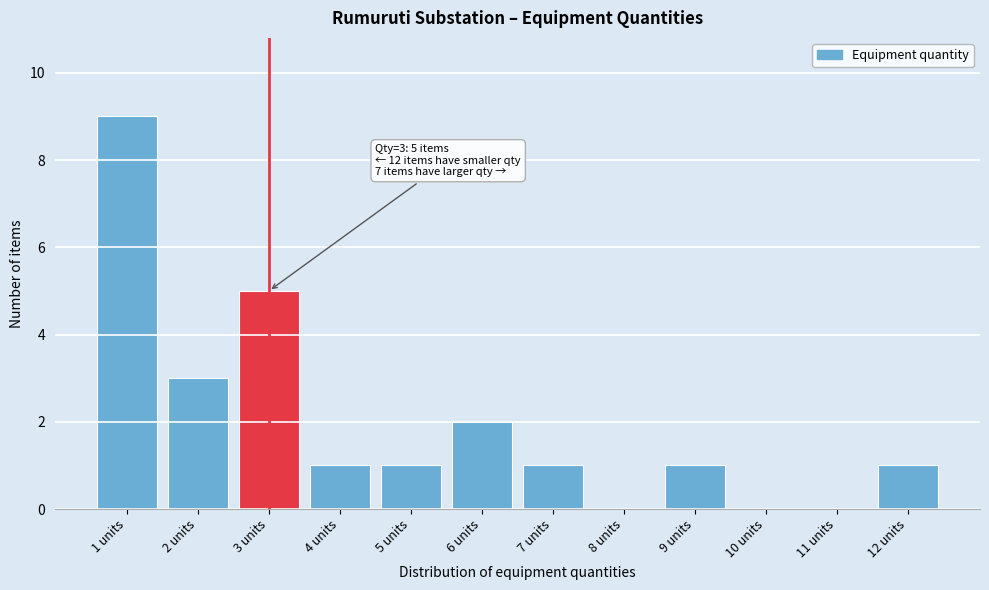

Reading left to right, transcribe all the data shown in this chart.

1 units=9	2 units=3	3 units=5	4 units=1	5 units=1	6 units=2	7 units=1	8 units=0	9 units=1	10 units=0	11 units=0	12 units=1